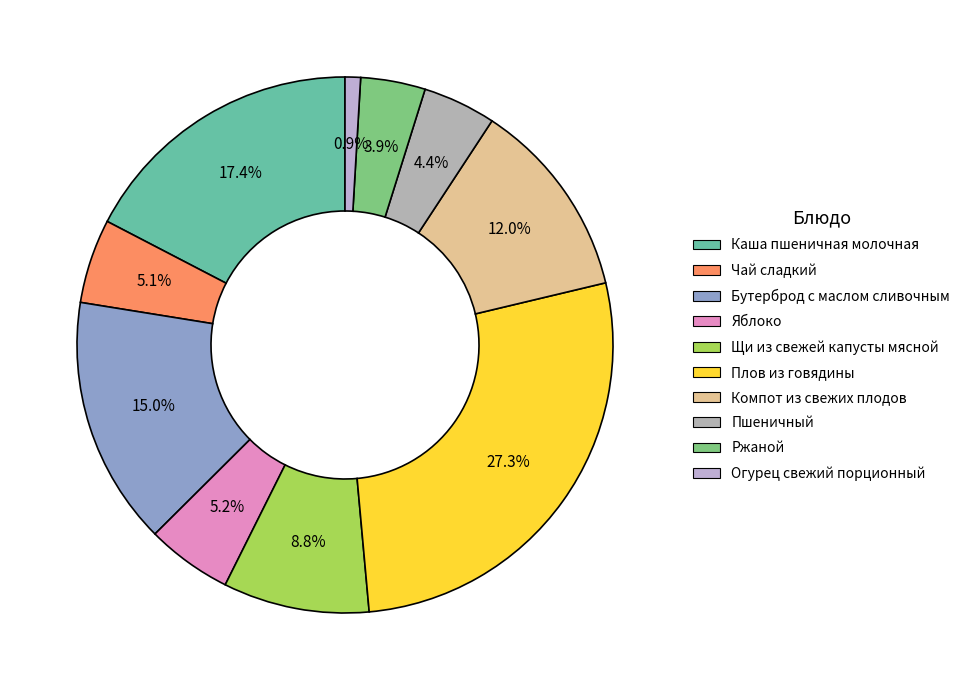

How many segments does this pie chart have?

10